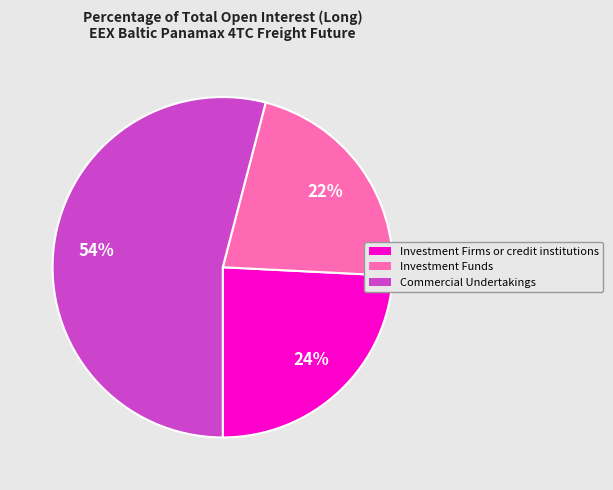

What percentage is the Investment Funds slice, to the nearest percent?

22%